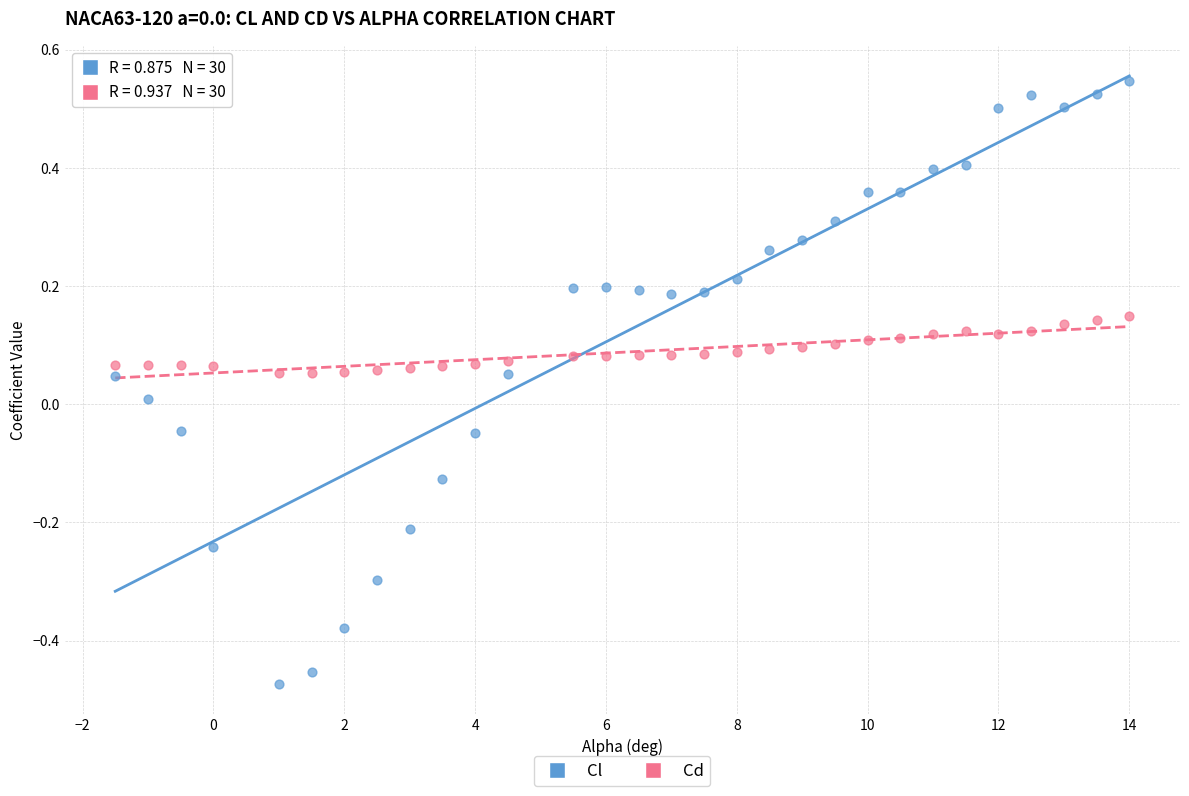

Across all data points, what is the range of Y values (max minus min)?

1.0